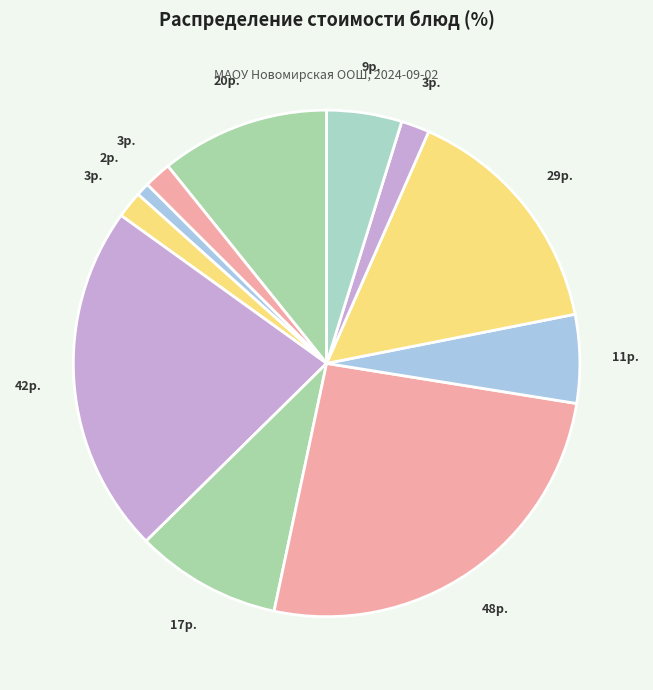

How many segments does this pie chart have?

11